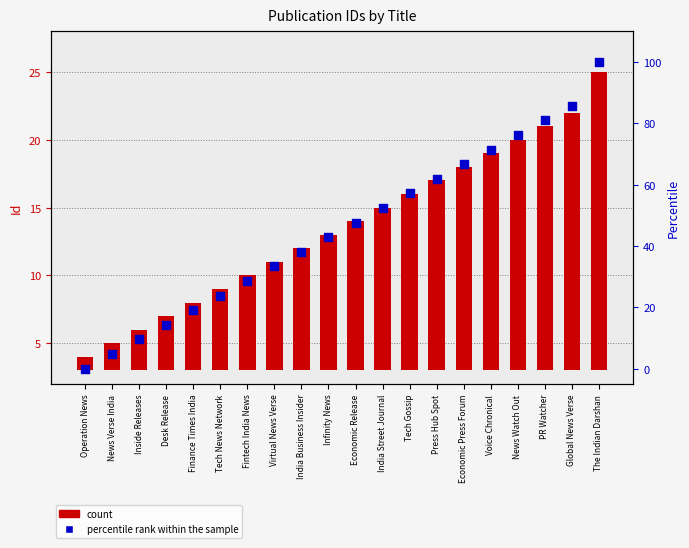

Which series contains the lowest Y value?

percentile rank within the sample